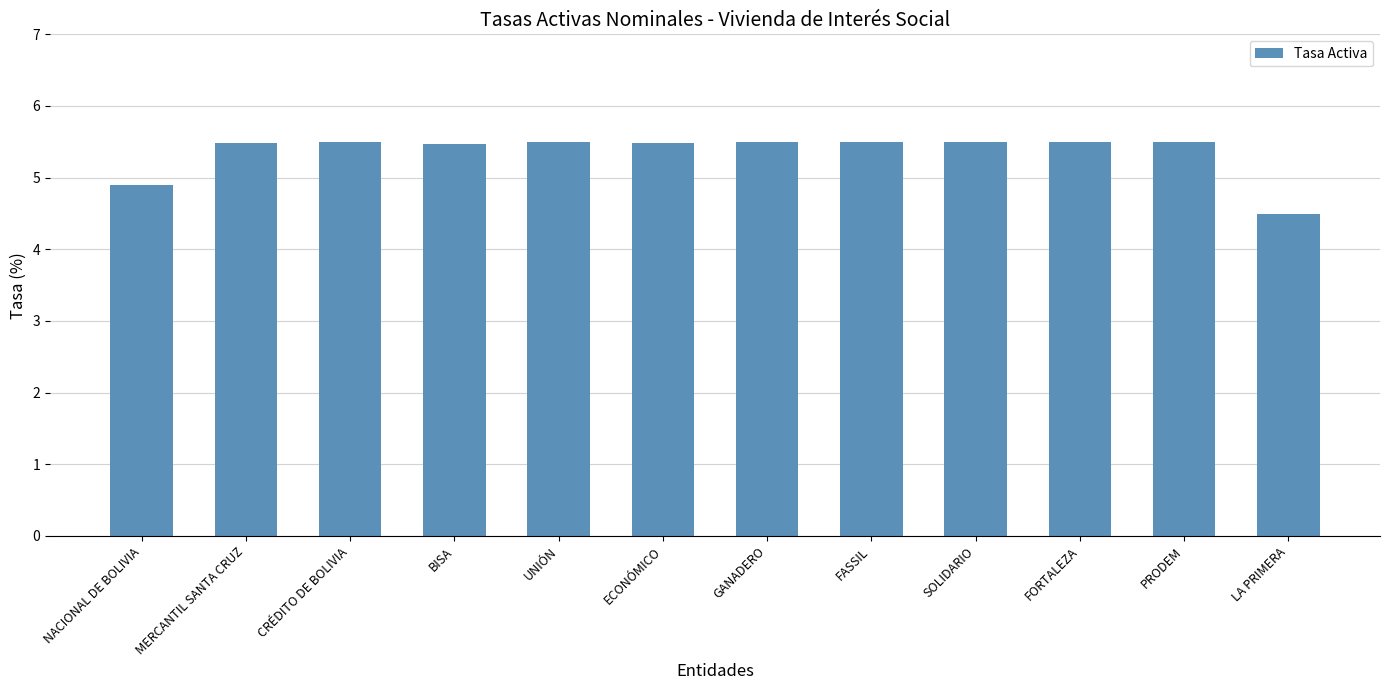

What is the ratio of the value at GANADERO to the value at BISA?

1.0